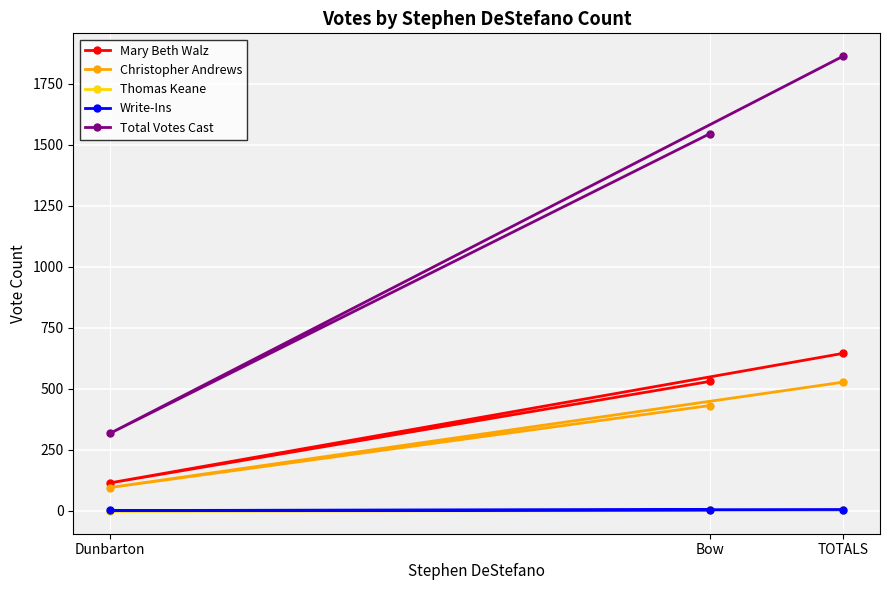

How many Thomas Keane values are between 0 and 2?

3